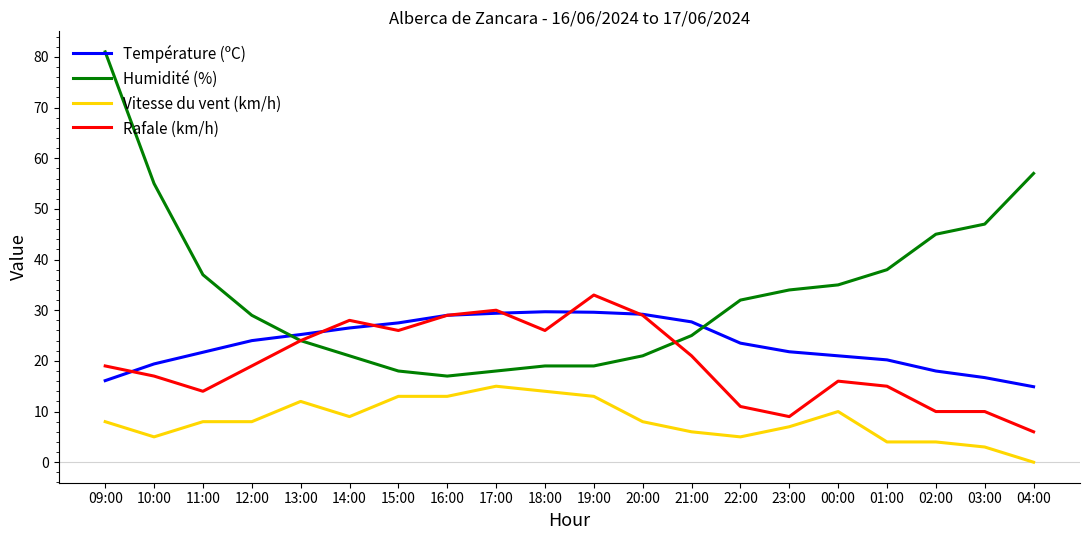

What is the sum of the Humidité (%) values at 12:00 and 10:00?

84.0